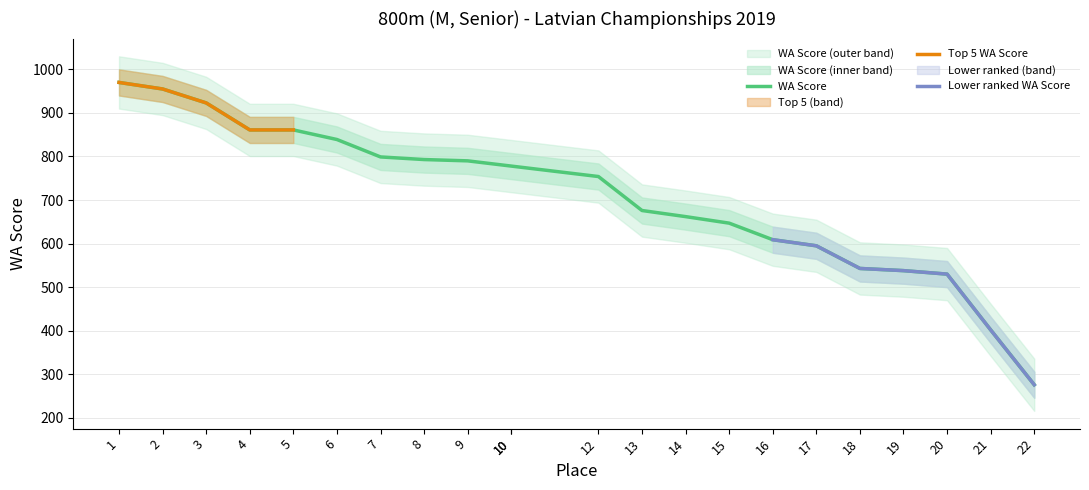

The chart shows a value of 346 at 18. True or false?

False